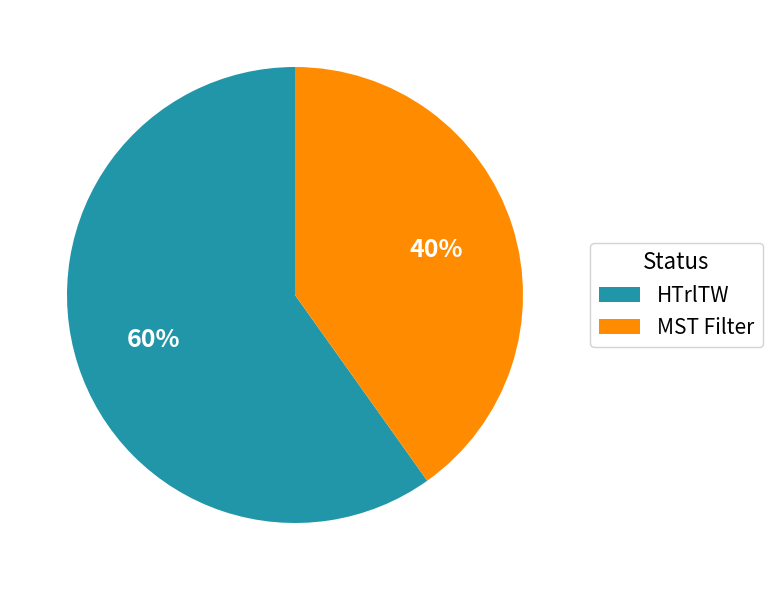

True or false: MST Filter accounts for 31% of the total.

False